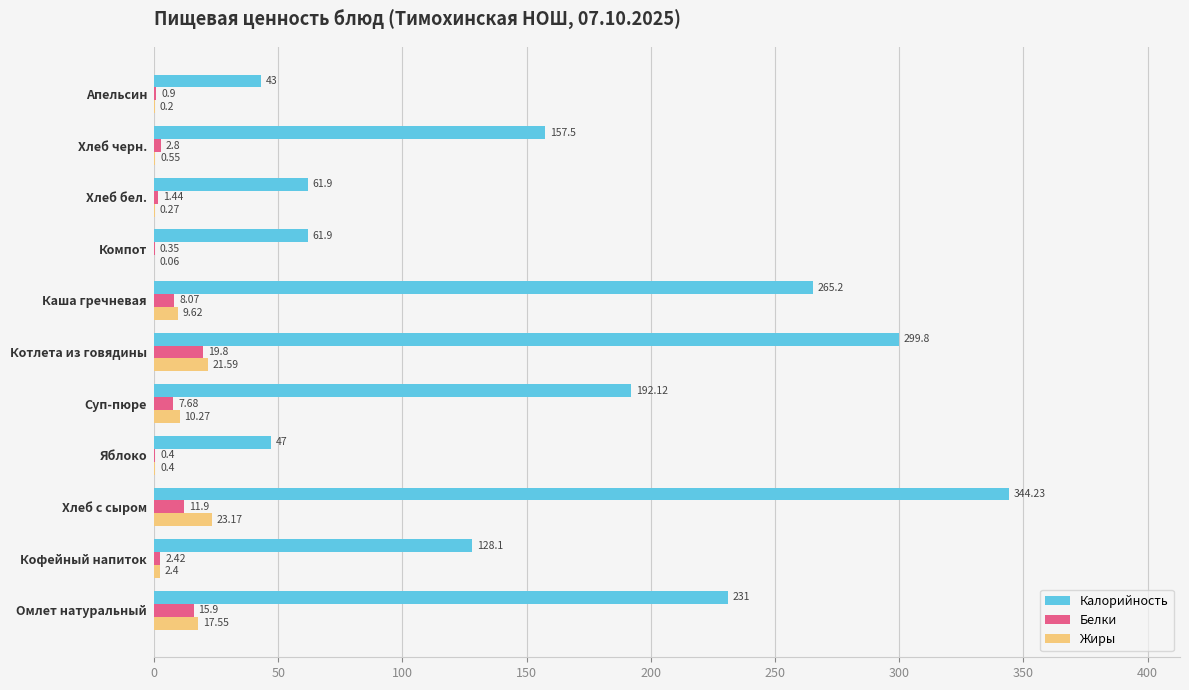

What is the sum of the Жиры values at Кофейный напиток and Хлеб с сыром?

25.6